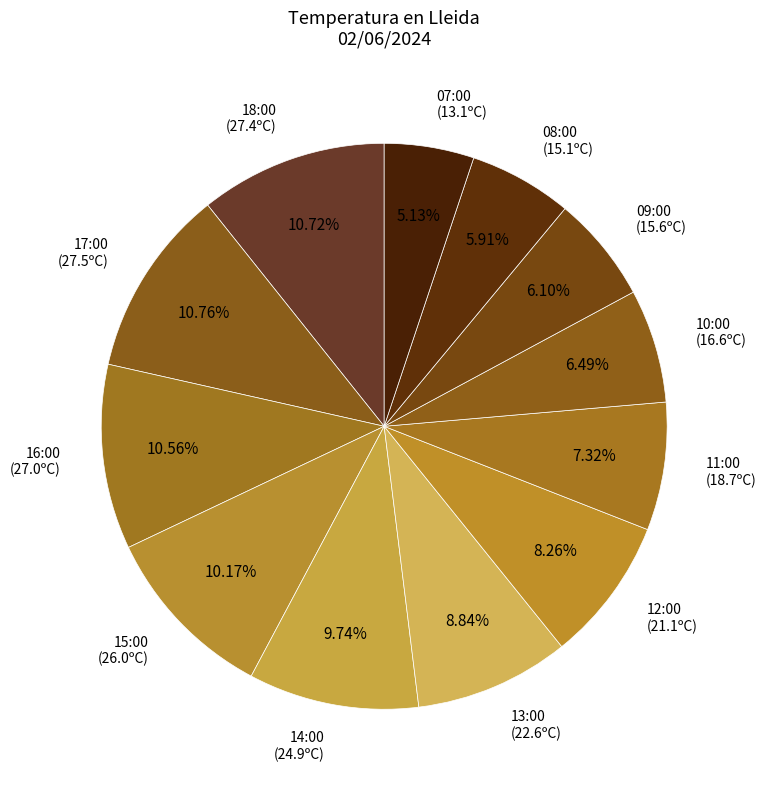

Does 13:00 account for over 50% of the chart?

No